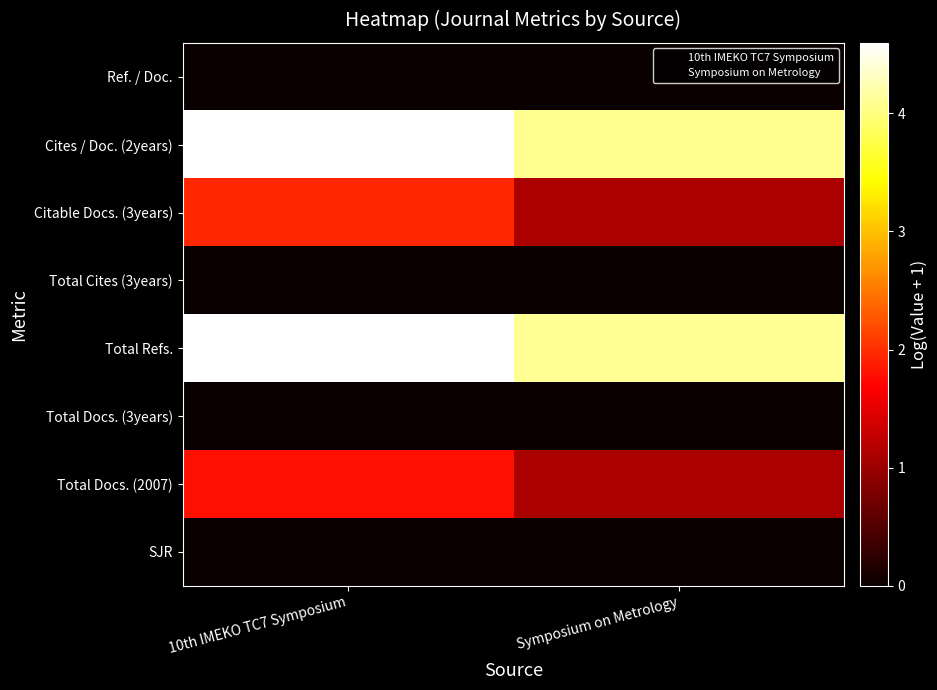

At how many categories does at least one series exceed 0?

2